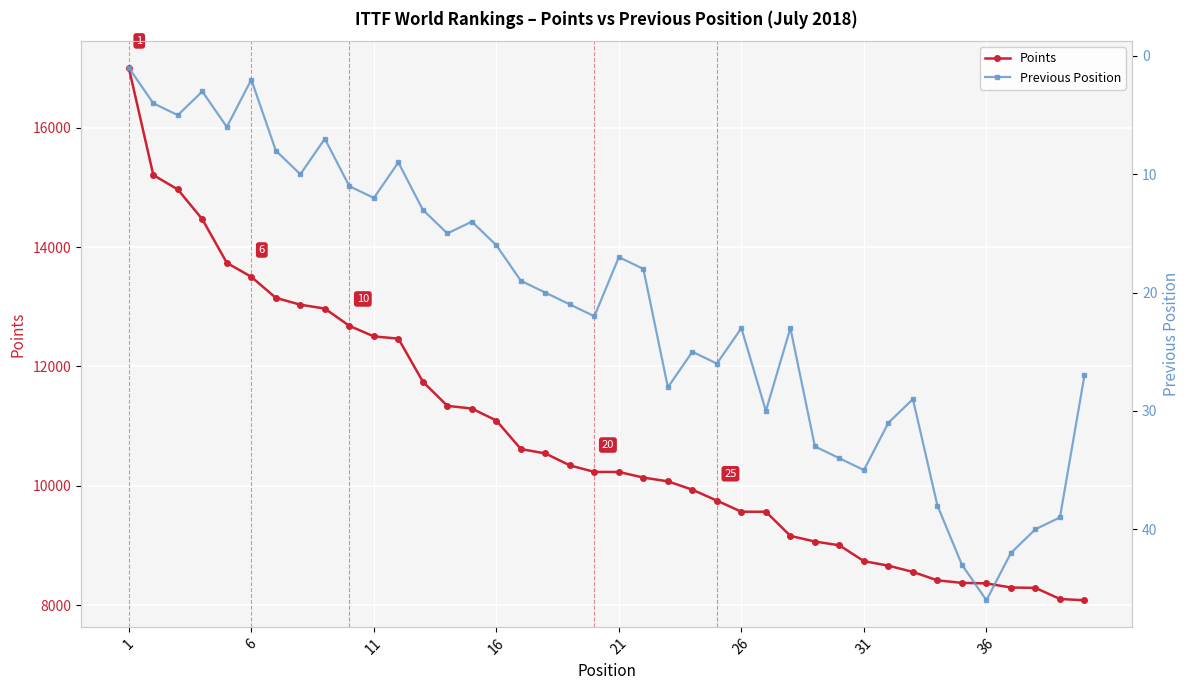

Reading right to left, extract all data points from this chart.

Points: 8085	8106	8292	8298	8367	8376	8418	8559	8664	8739	9005	9068	9162	9567	9567	9753	9936	10076	10139	10233	10234	10343	10543	10617	11094	11295	11340	11745	12466	12503	12680	12969	13034	13149	13500	13735	14465	14964	15205	17001
Previous Position: 27	39	40	42	46	43	38	29	31	35	34	33	23	30	23	26	25	28	18	17	22	21	20	19	16	14	15	13	9	12	11	7	10	8	2	6	3	5	4	1